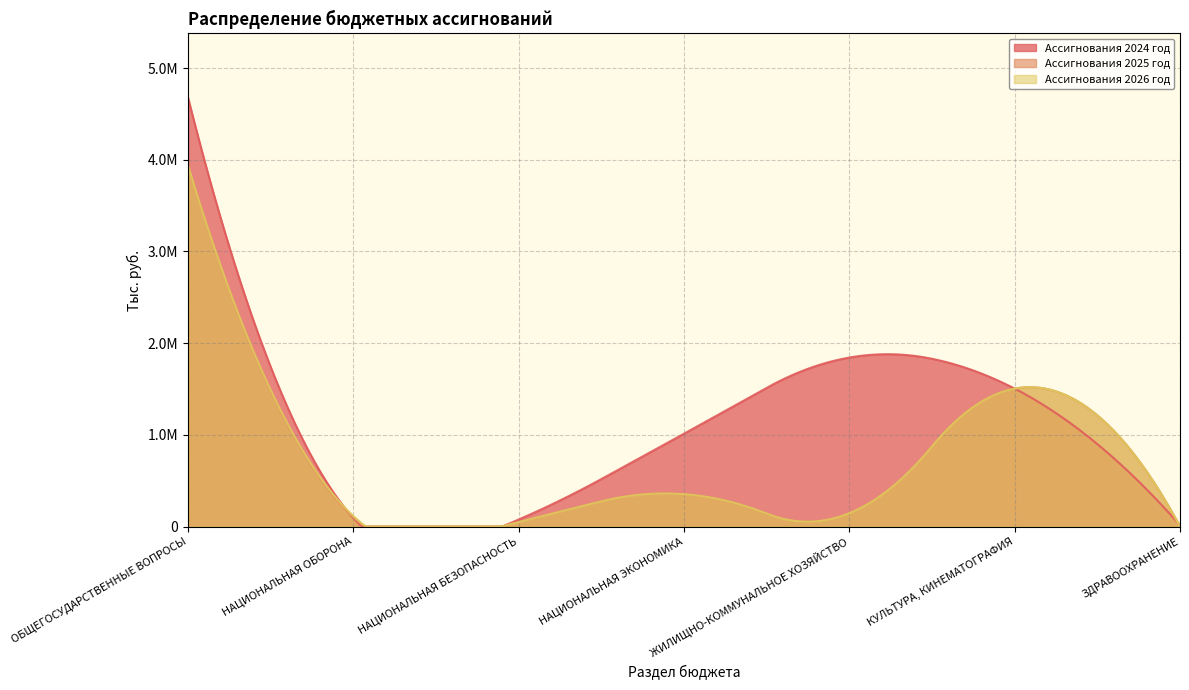

What is the approximate value of Ассигнования 2026 год at НАЦИОНАЛЬНАЯ ОБОРОНА?

114000.0